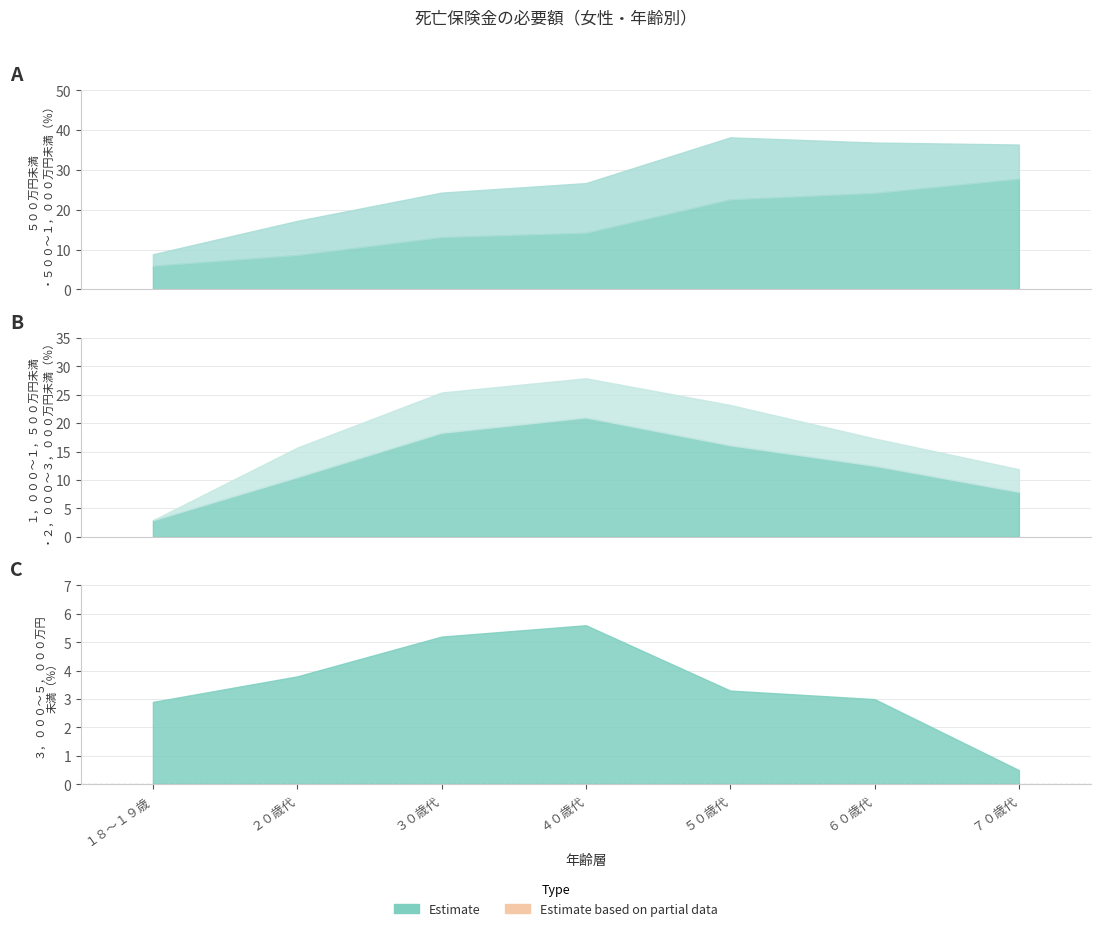

What is the sum of all ２，０００～３，０００万円未満 values?

35.1